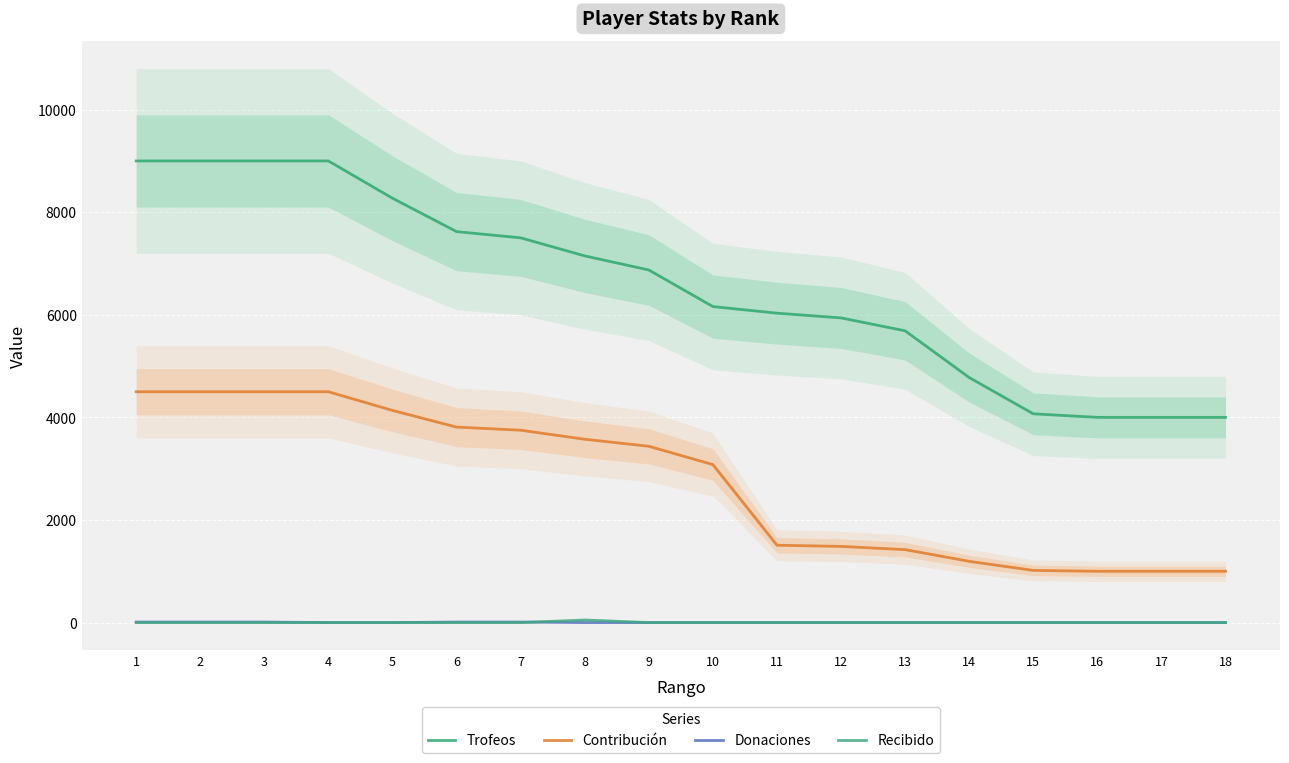

True or false: Trofeos and Contribución intersect in this chart.

False